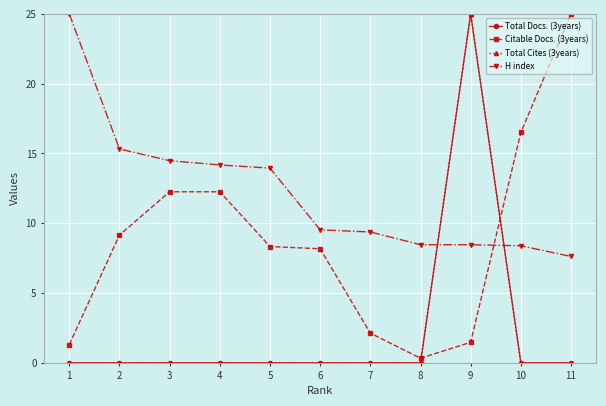

True or false: Total Docs. (3years) and Citable Docs. (3years) intersect in this chart.

True